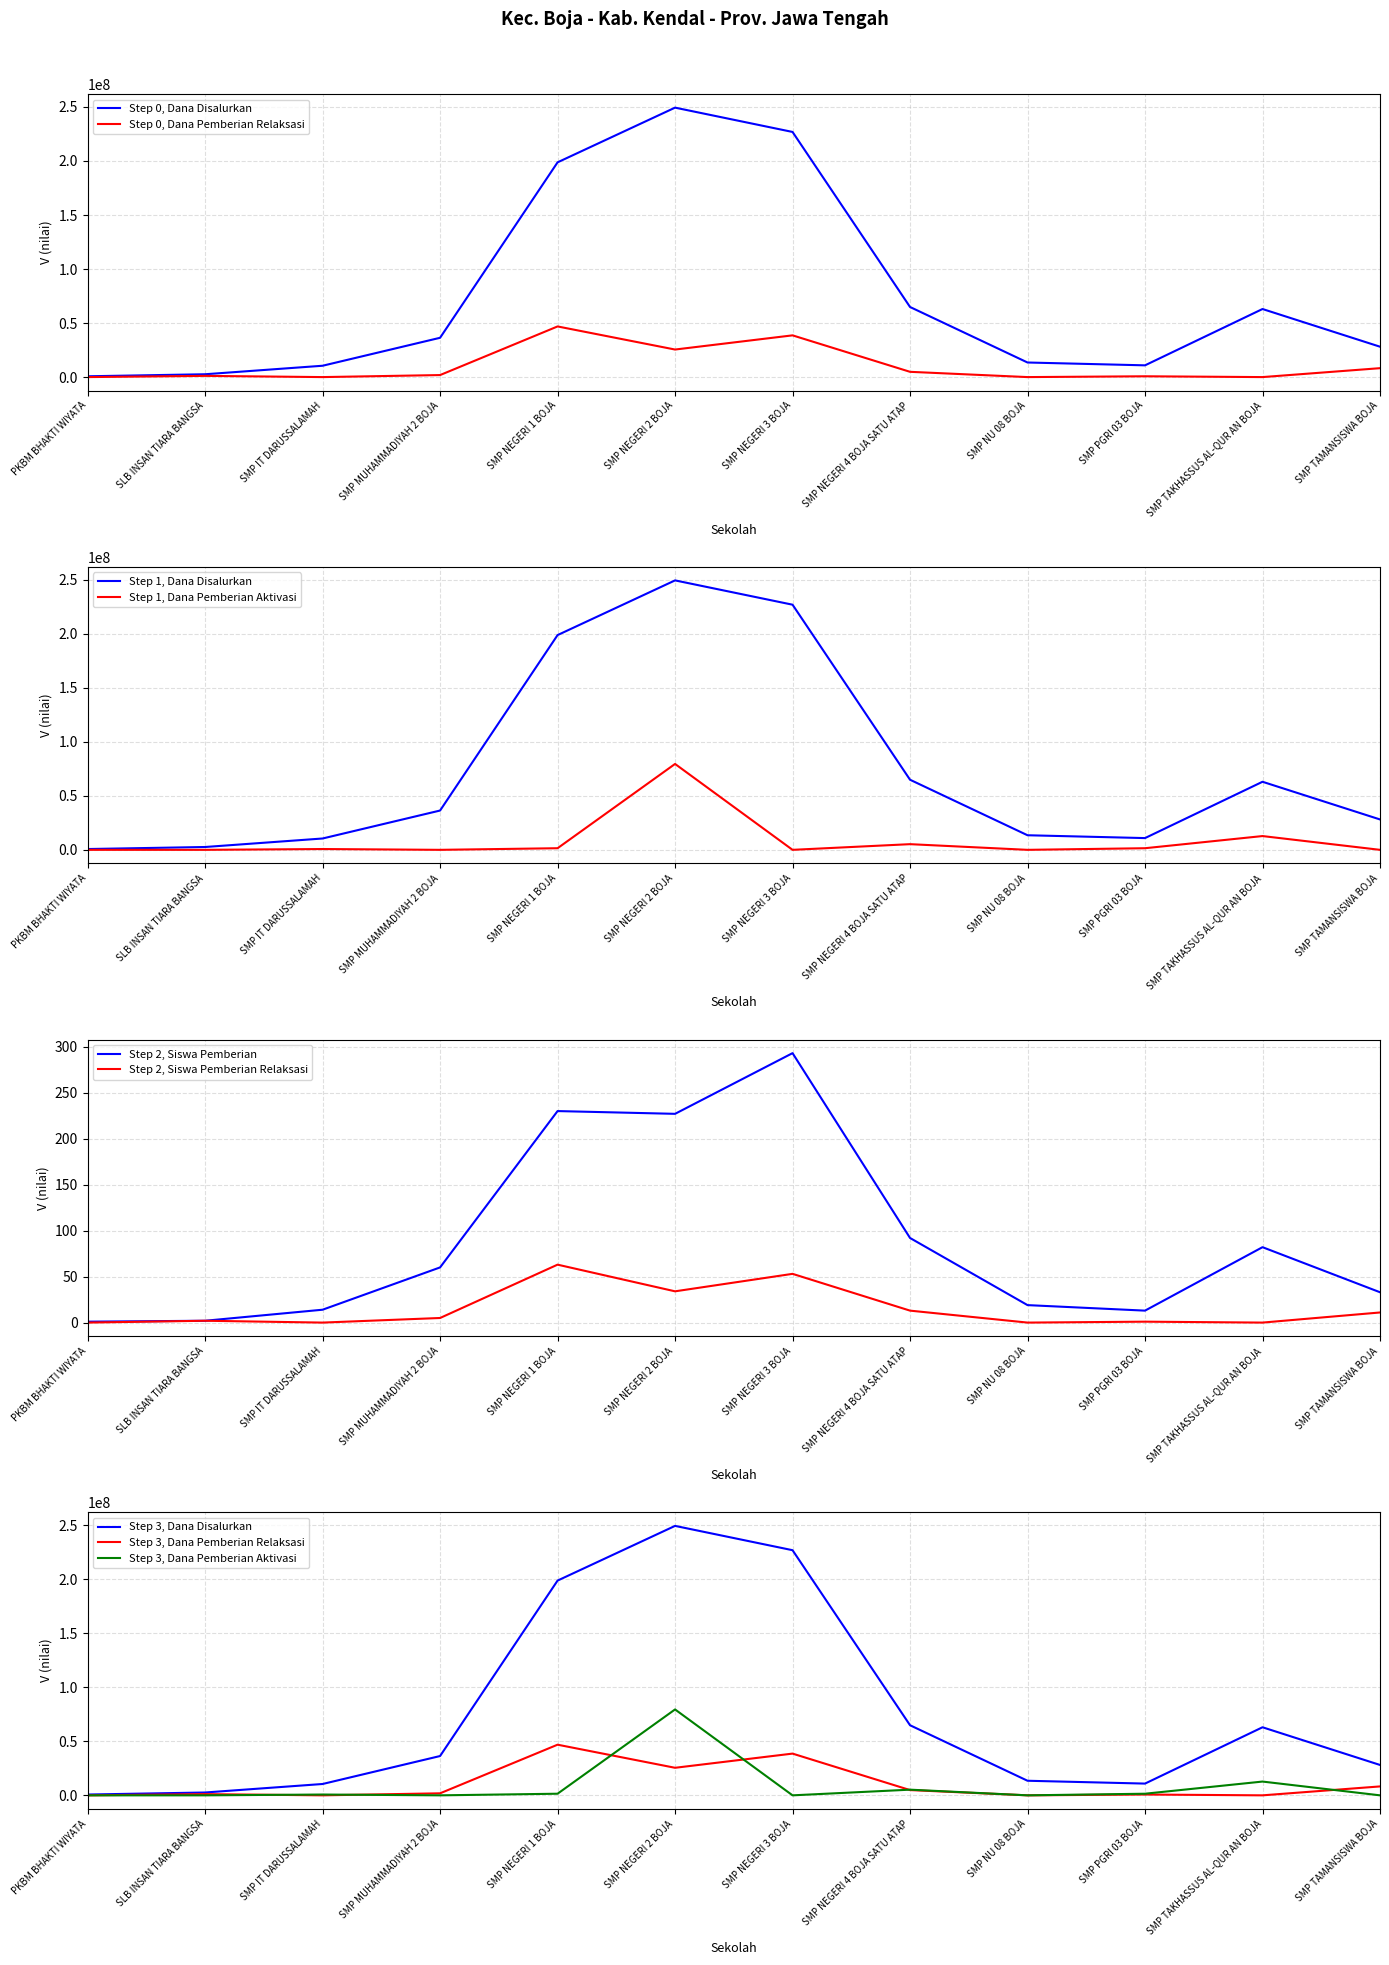

Rank the series at PKBM BHAKTI WIYATA from lowest to highest value.

Siswa Pemberian Relaksasi, Dana Pemberian Relaksasi, Dana Pemberian Aktivasi, Siswa Pemberian, Dana Disalurkan